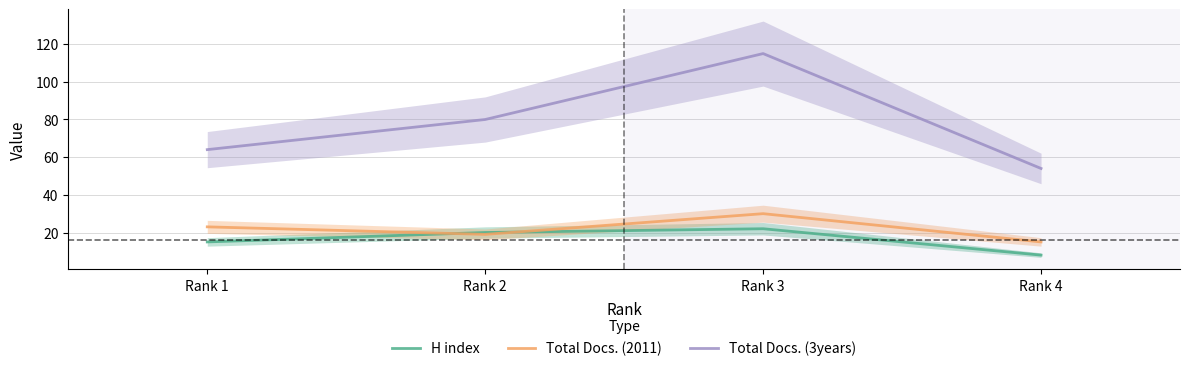

Count the Total Docs. (3years) values in the range 64 to 115.

3